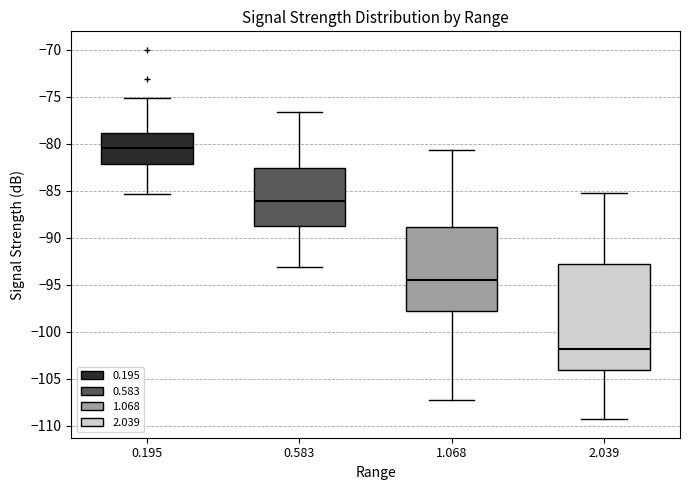

Where does the lower whisker of the box at x = 0.583 end on the y-axis? The values are not printed on the chart, so give them approximately, as read against the axis.

-93.0